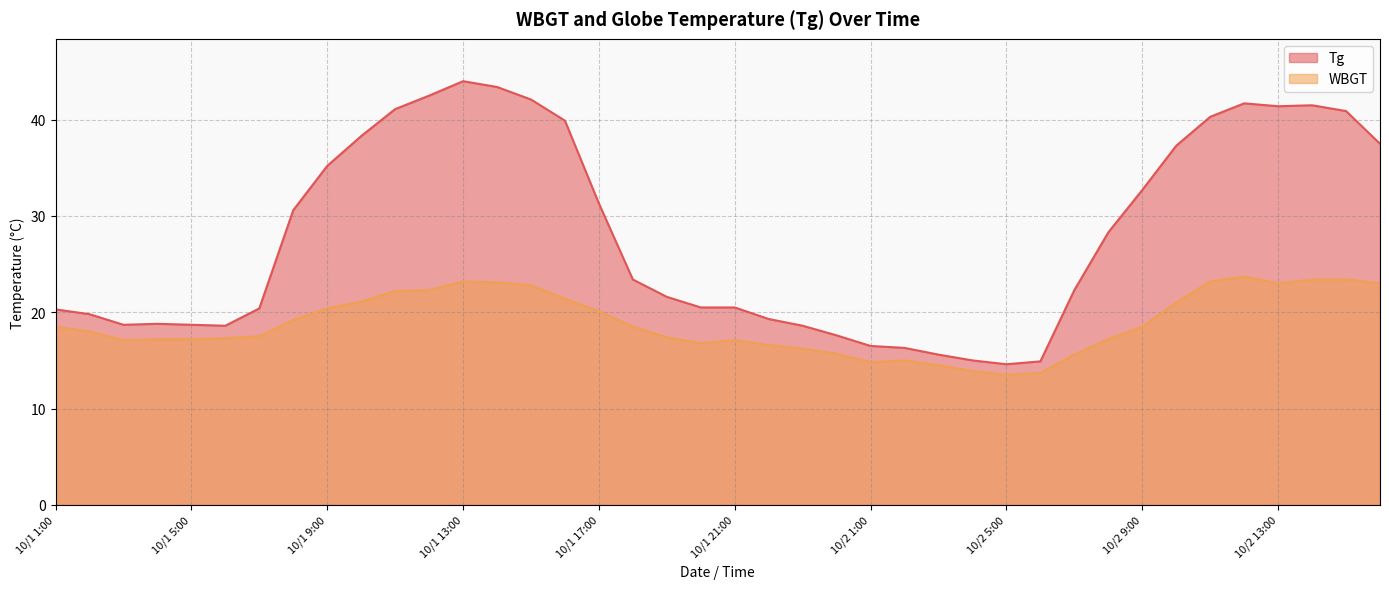

True or false: WBGT and Tg cross at least once.

False